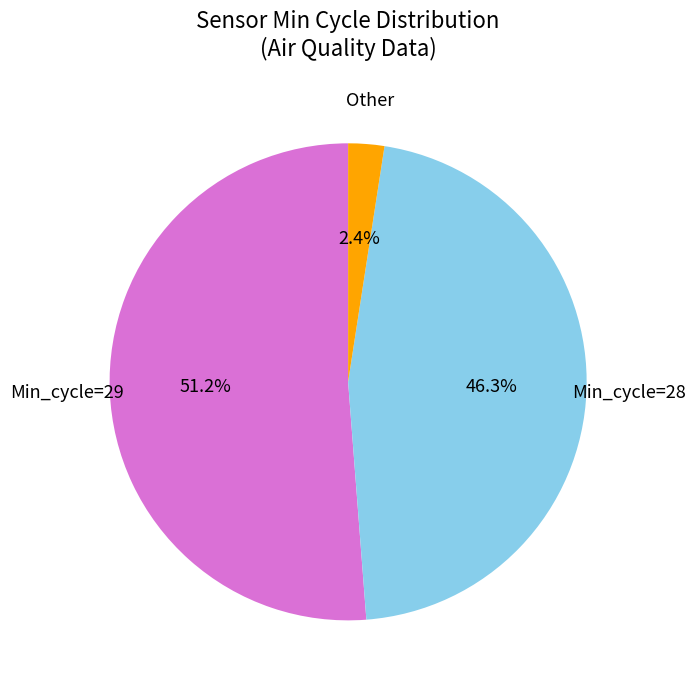

What percentage do Min_cycle=28 and Min_cycle=29 together represent?

97.6%